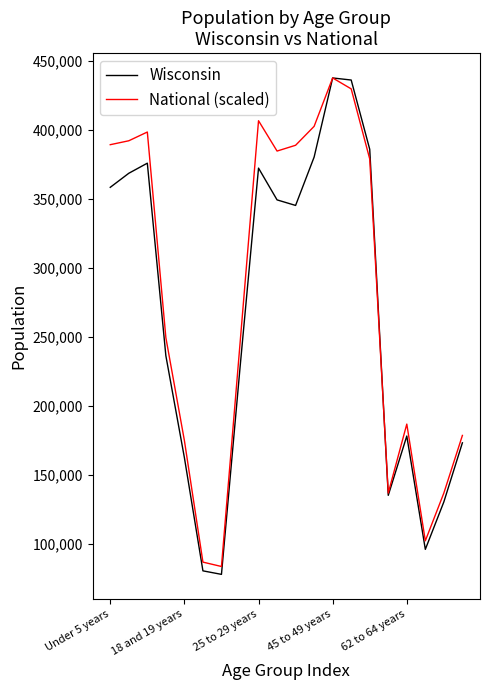

What is the average value of the Wisconsin series?

265508.4